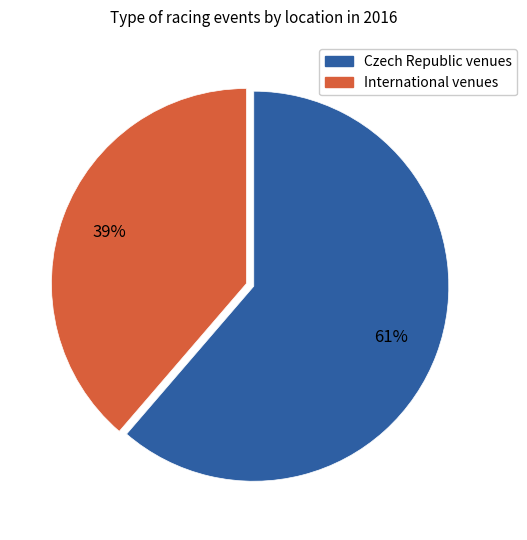

To the nearest percent, what is the average slice percentage?

50%